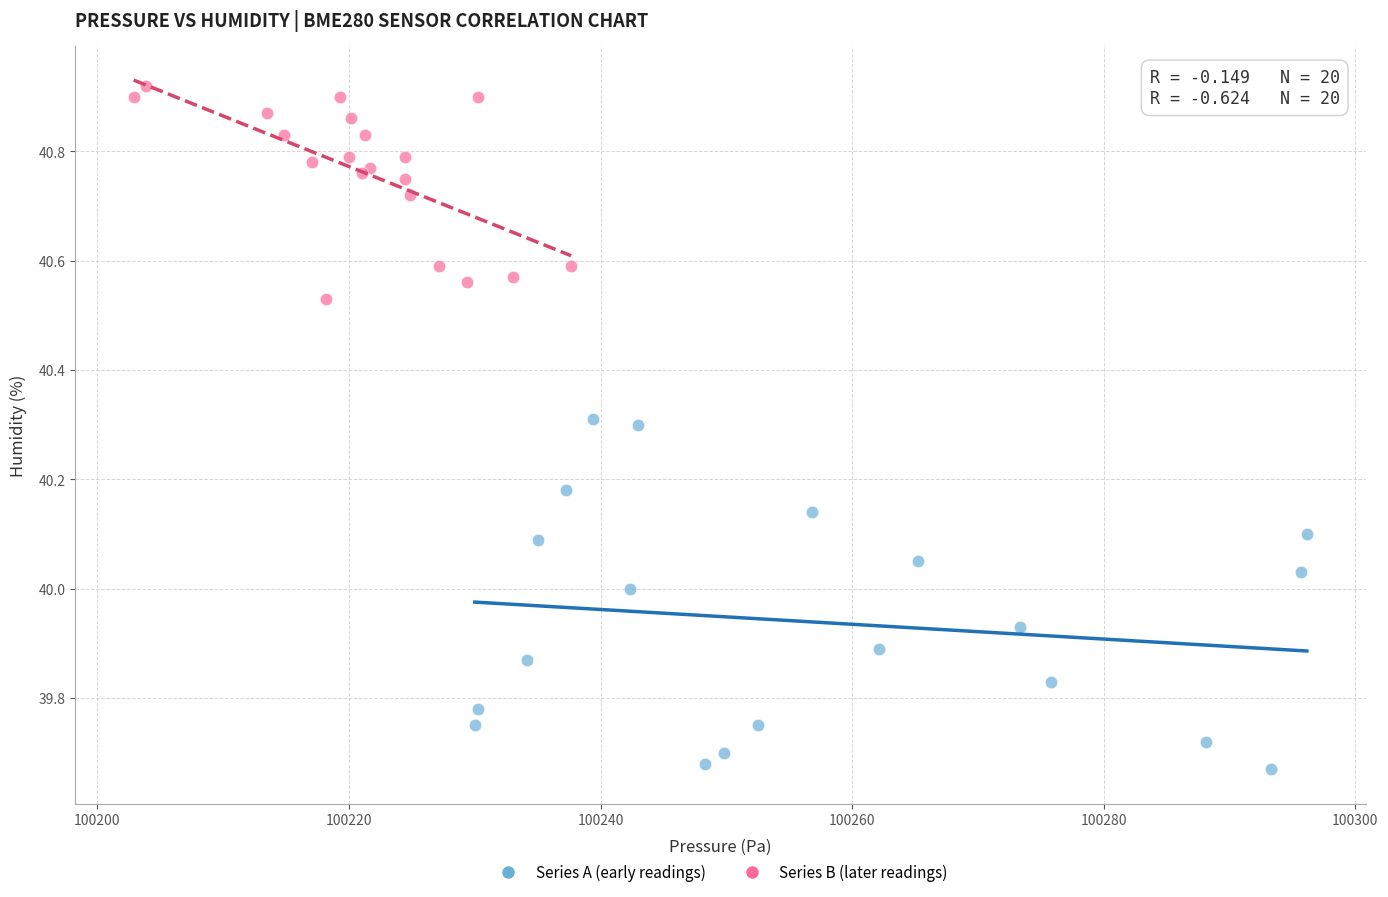

Which series has the largest Y range (max minus min)?

Series A (early readings)